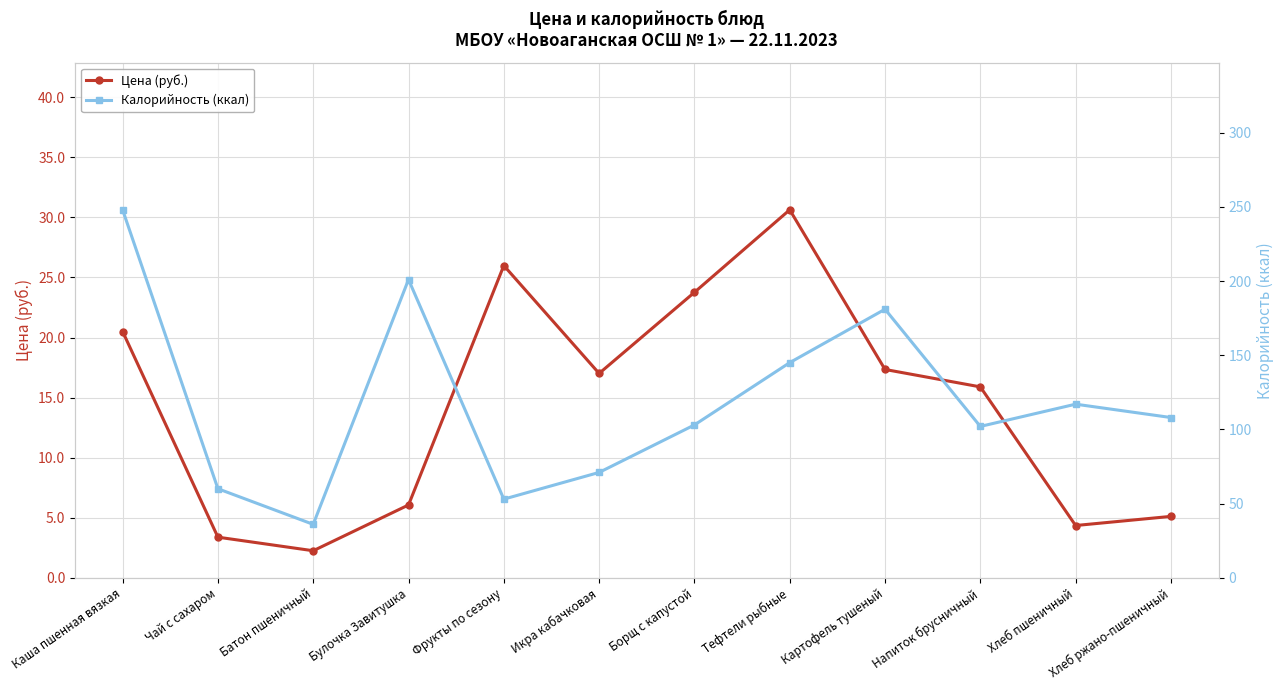

Reading left to right, extract all data points from this chart.

Цена (руб.): Каша пшенная вязкая=20.5	Чай с сахаром=3.4	Батон пшеничный=2.2	Булочка Завитушка=6.1	Фрукты по сезону=26.0	Икра кабачковая=17.0	Борщ с капустой=23.8	Тефтели рыбные=30.6	Картофель тушеный=17.3	Напиток брусничный=15.9	Хлеб пшеничный=4.3	Хлеб ржано-пшеничный=5.1
Калорийность (ккал): Каша пшенная вязкая=248.0	Чай с сахаром=60.0	Батон пшеничный=36.0	Булочка Завитушка=201.0	Фрукты по сезону=53.0	Икра кабачковая=71.0	Борщ с капустой=103.0	Тефтели рыбные=145.0	Картофель тушеный=181.0	Напиток брусничный=102.0	Хлеб пшеничный=117.0	Хлеб ржано-пшеничный=108.0